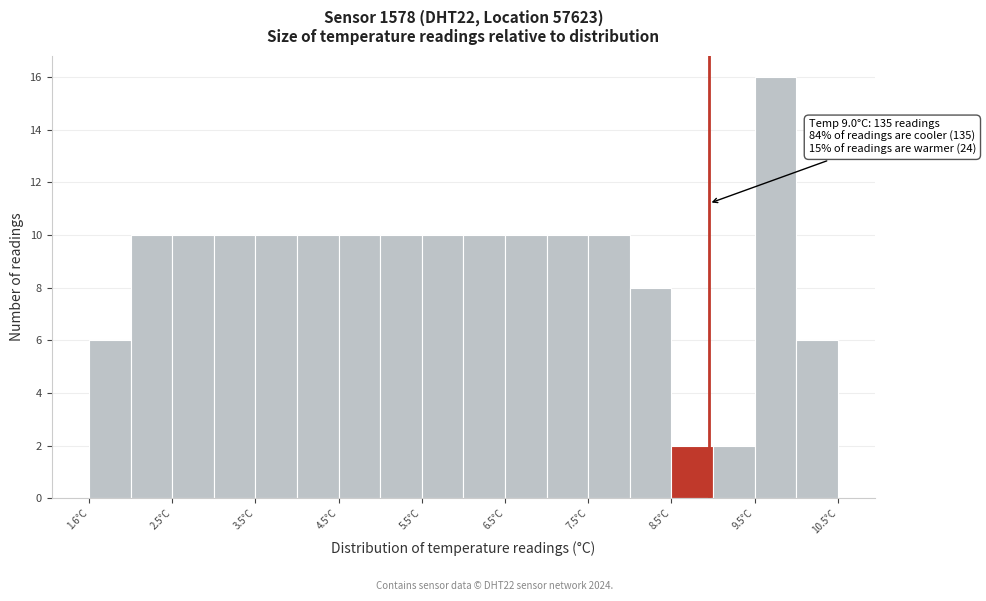

Which range on the x-axis has the tallest bar?

9.55 to 10.05